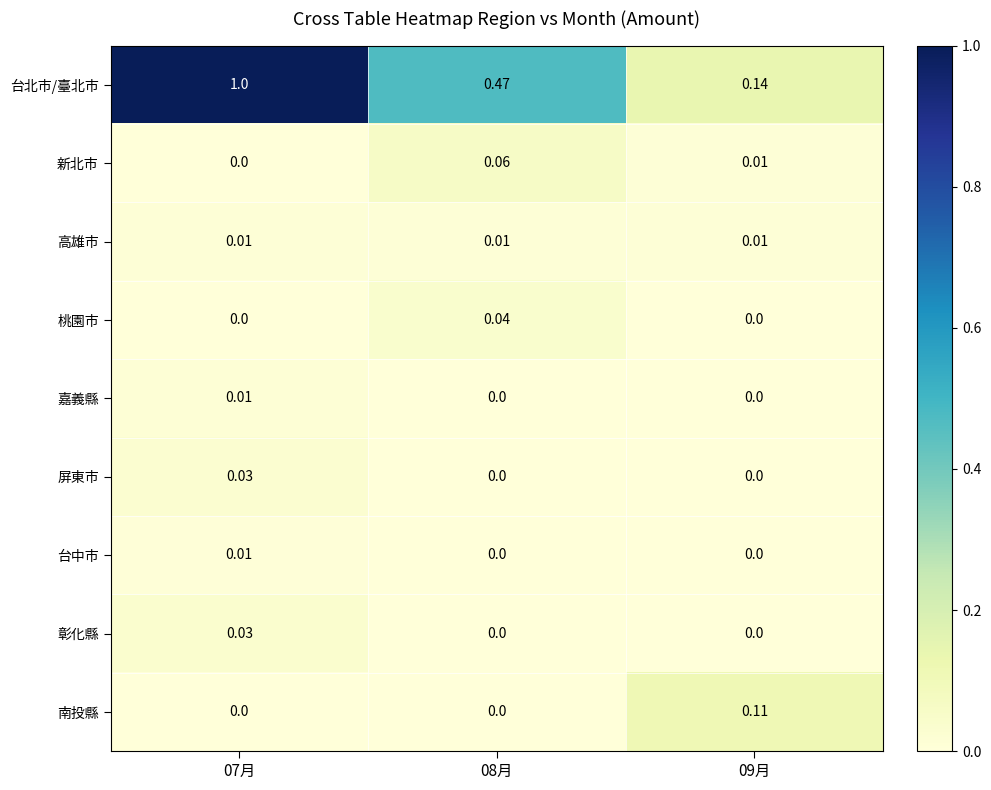

At how many categories does at least one series exceed 0?

3